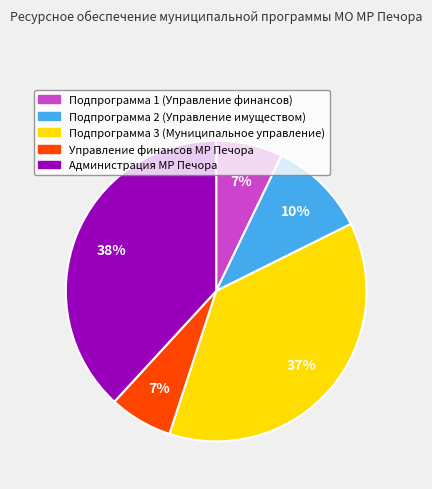

What percentage is the Управление финансов МР Печора slice, to the nearest percent?

7%